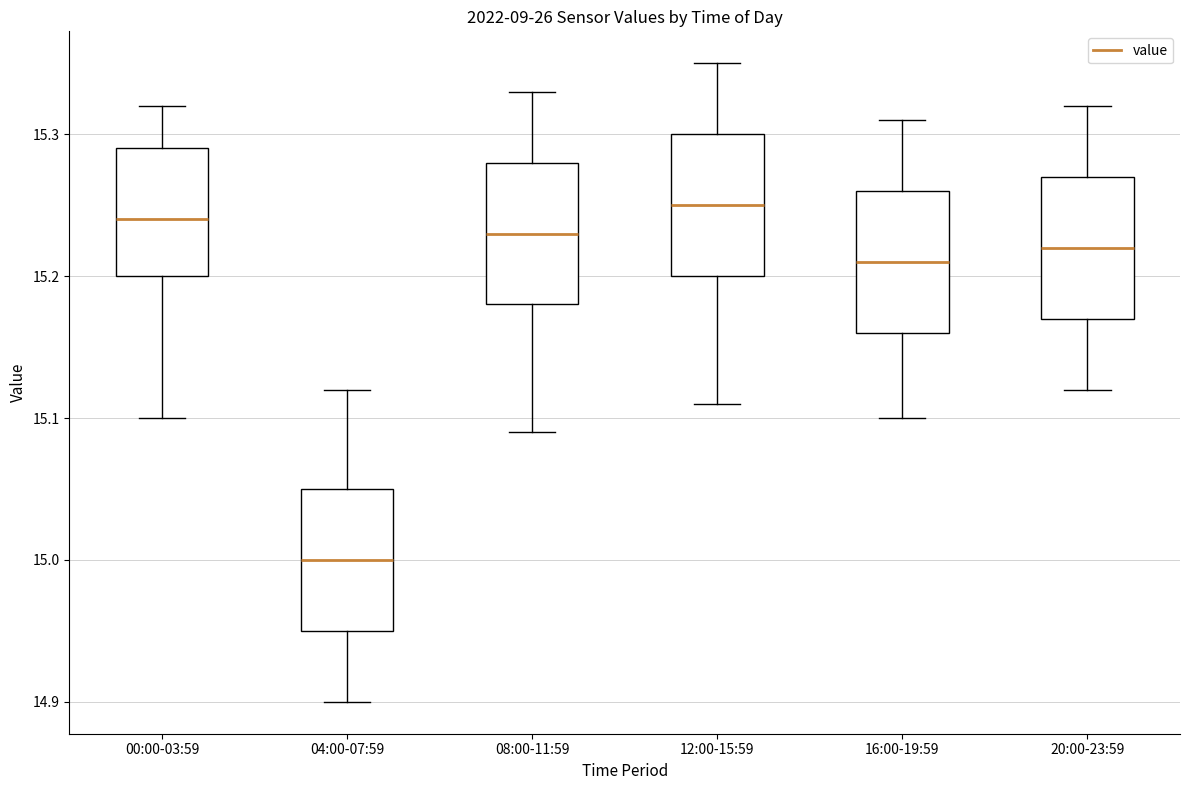

Reading left to right, transcribe this box plot: for each box, give where its median line is, the range the box spans, and where its two whiskers end, as read against the y-axis. The values are not printed on the chart, so give them approximately, as read against the axis.

00:00-03:59: median 15.24, box 15.20 to 15.29, whiskers 15.10 to 15.32
04:00-07:59: median 15.00, box 14.95 to 15.05, whiskers 14.90 to 15.12
08:00-11:59: median 15.23, box 15.18 to 15.28, whiskers 15.09 to 15.33
12:00-15:59: median 15.25, box 15.20 to 15.30, whiskers 15.11 to 15.35
16:00-19:59: median 15.21, box 15.16 to 15.26, whiskers 15.10 to 15.31
20:00-23:59: median 15.22, box 15.17 to 15.27, whiskers 15.12 to 15.32